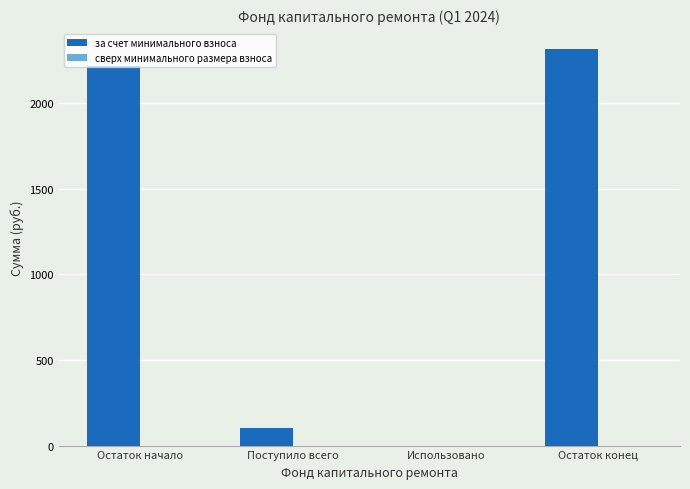

The chart shows a value of 2316.3 at Остаток конец. True or false?

True